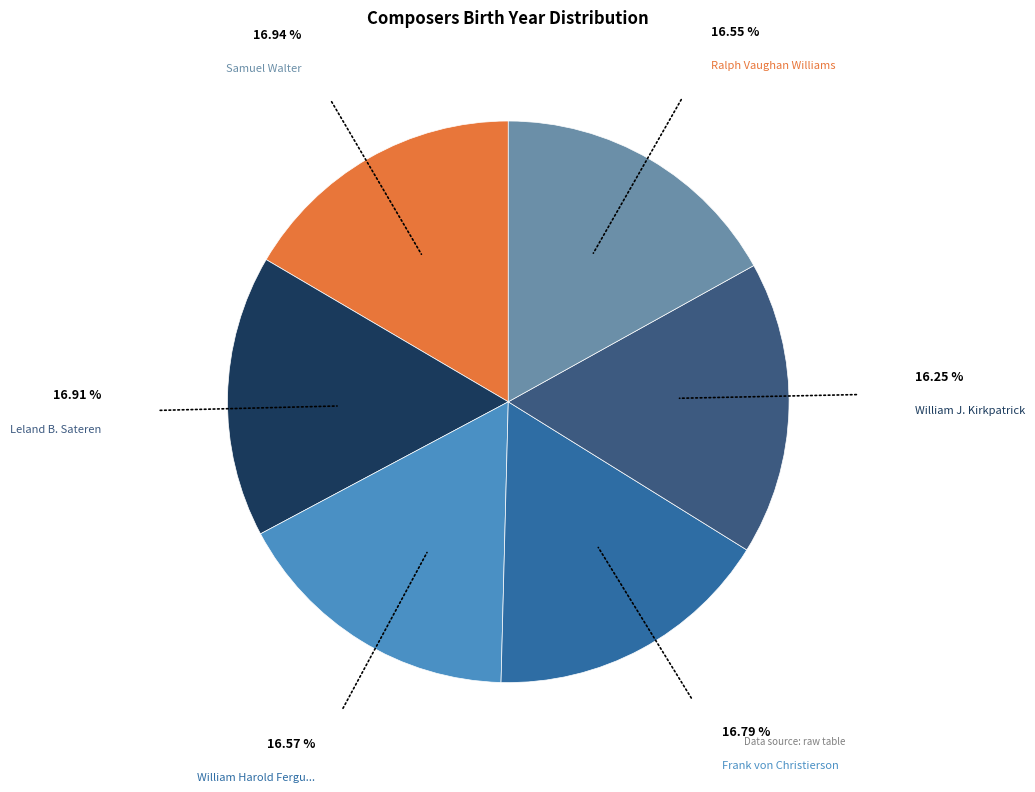

Is there a majority slice in this chart?

No